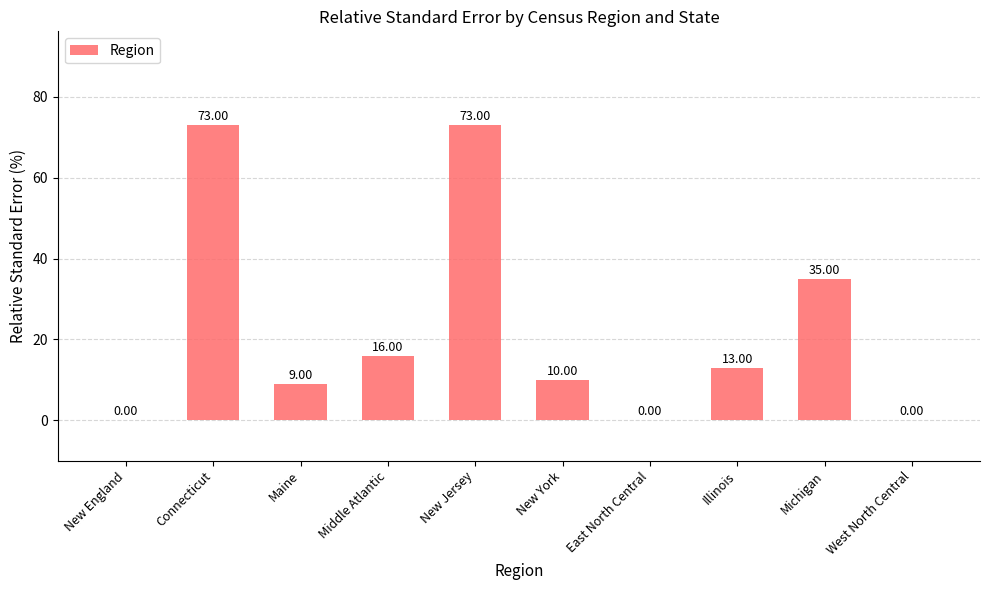

How many values are above zero?

7